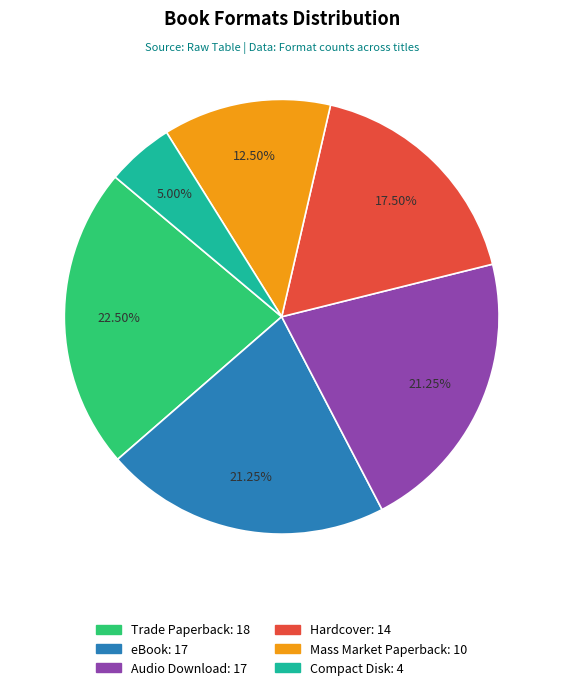

Which slice is the largest?

Trade Paperback